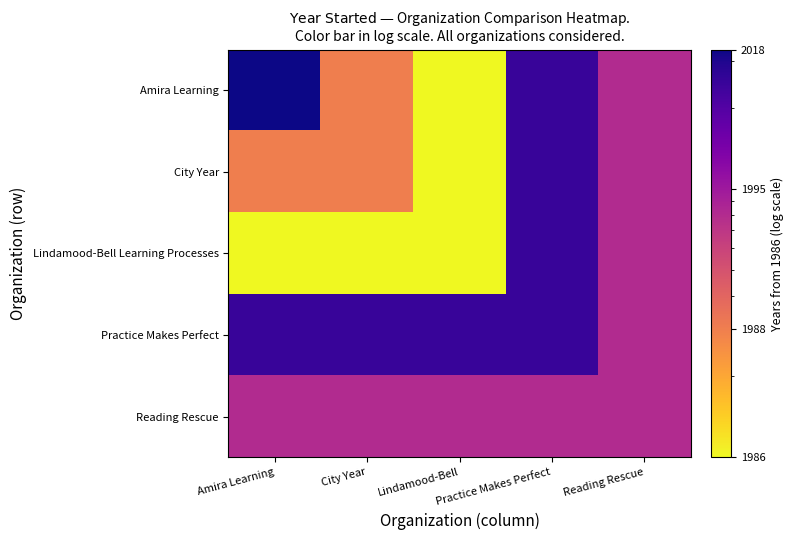

What is the spread (max minus min) of values at City Year?

24